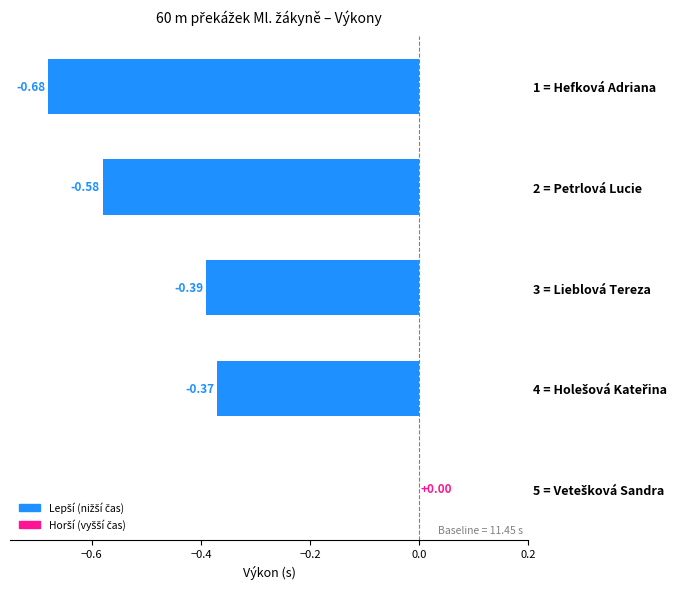

What is the sum of all values?

-2.0